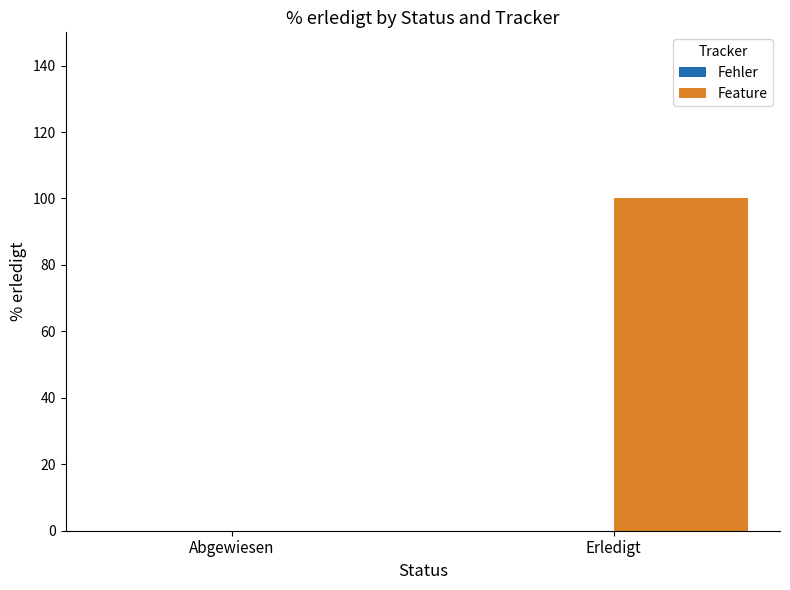

What is the approximate value at Erledigt?

100